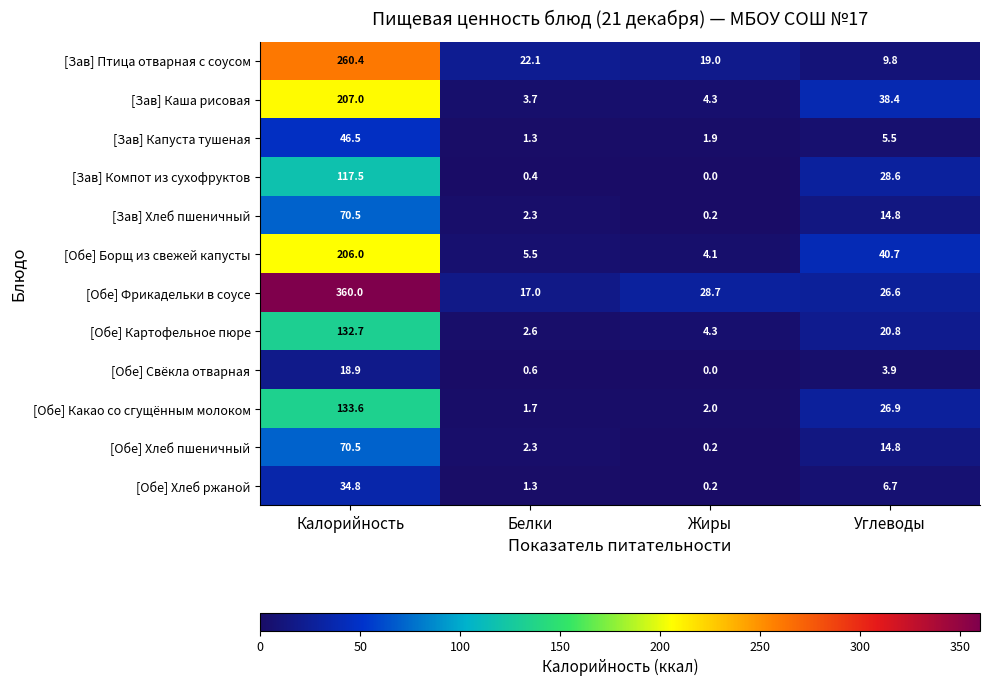

How many values in the [Обе] Борщ из свежей капусты series exceed 40?

2